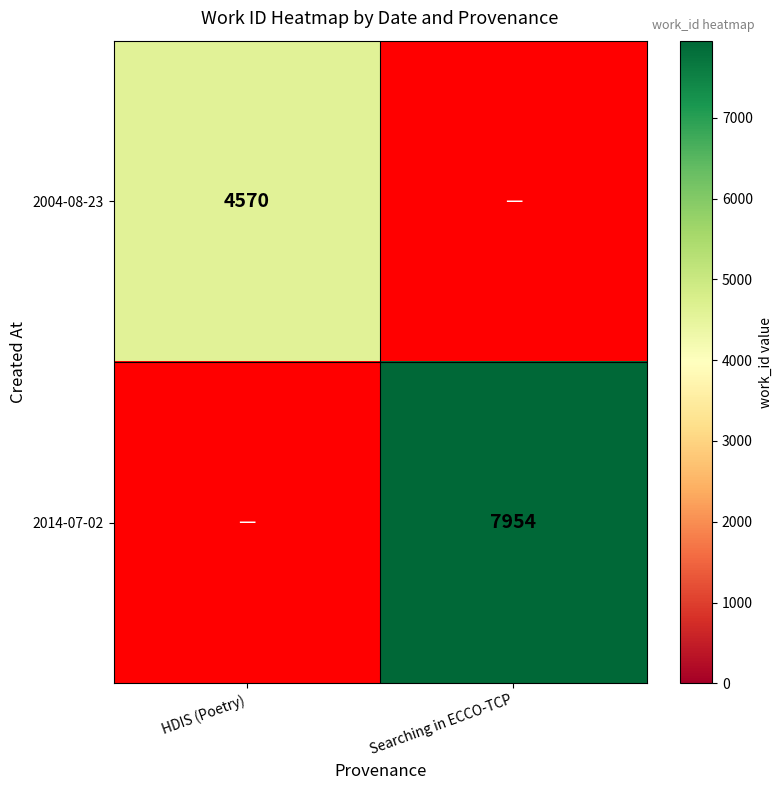

Is it true that 2004-08-23 equals 2245 at HDIS (Poetry)?

False